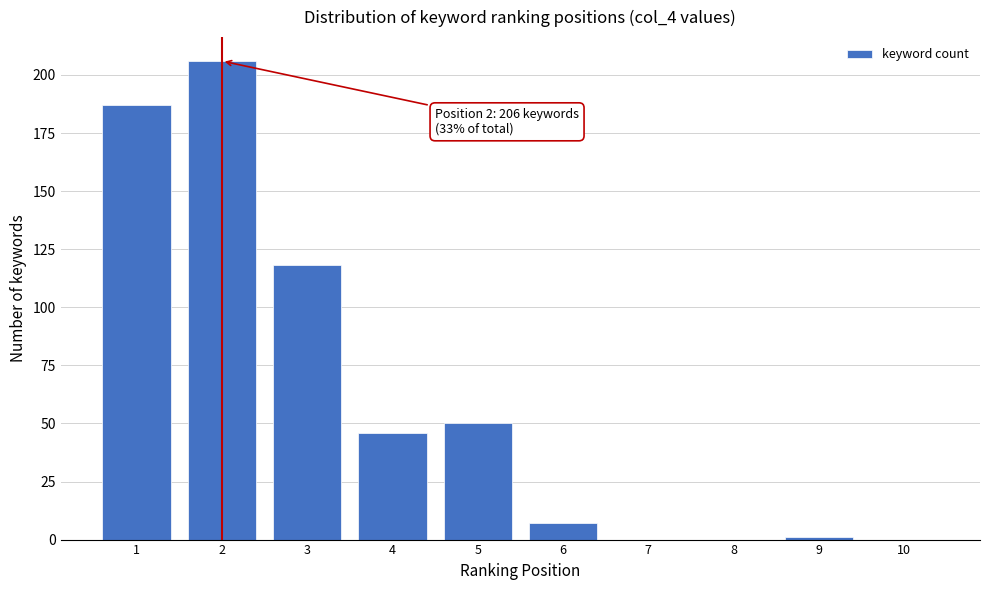

Reading right to left, extract all data points from this chart.

10=0	9=1	8=0	7=0	6=7	5=50	4=46	3=118	2=206	1=187